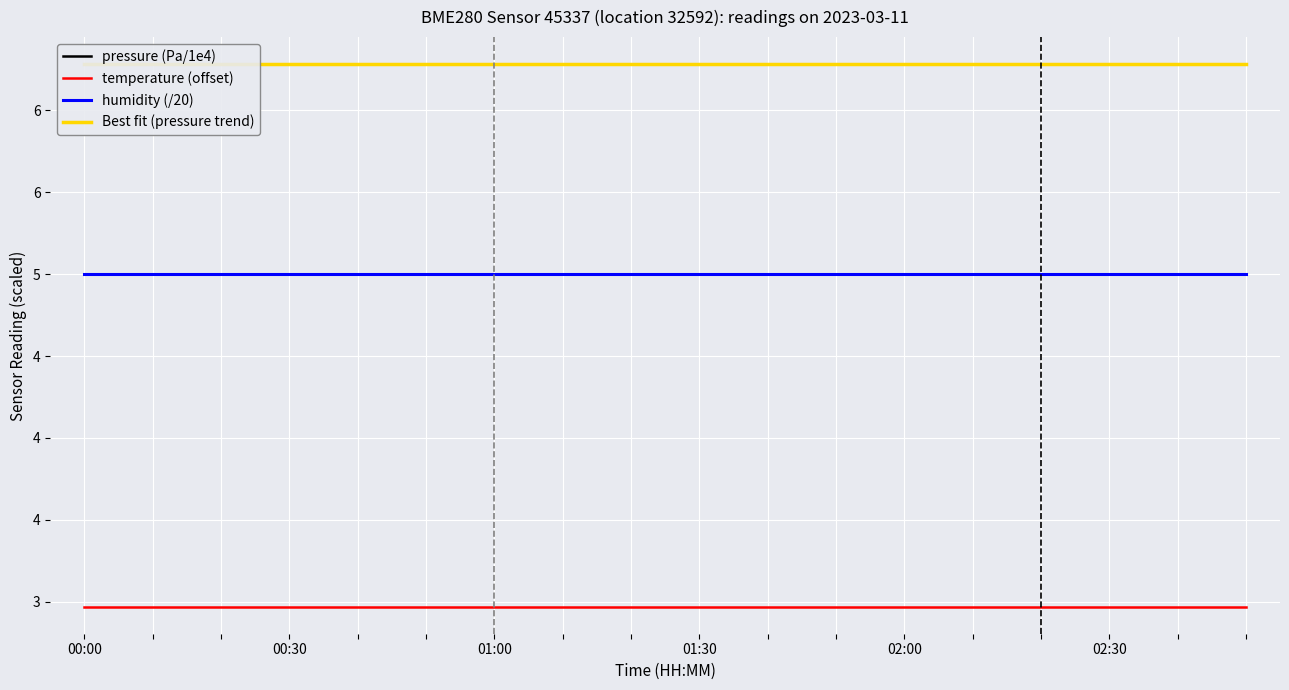

How many lines are shown in the chart?

4